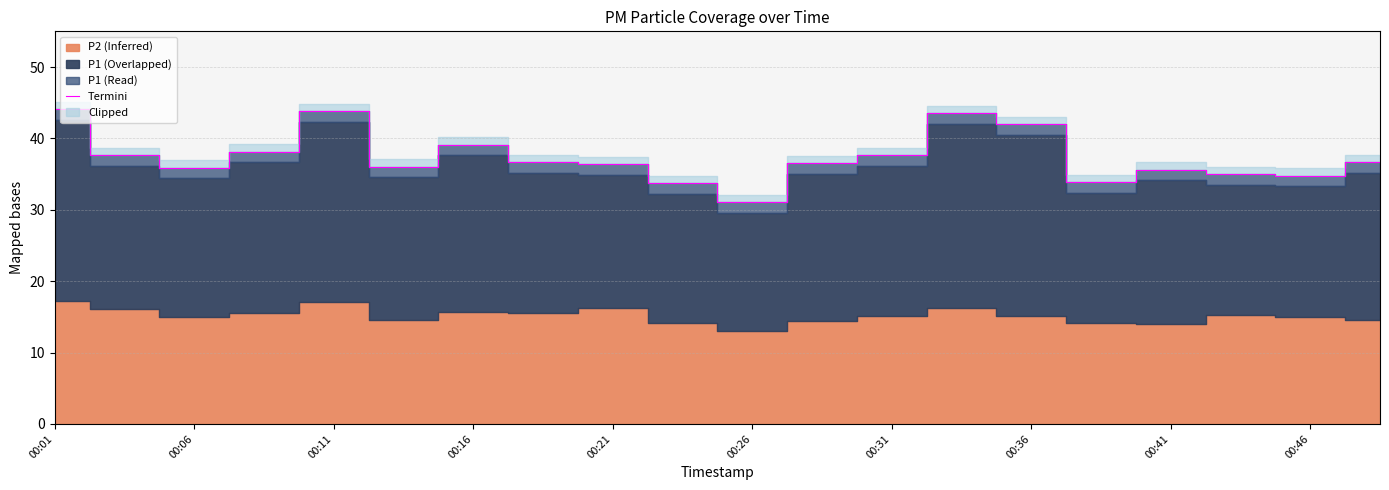

Does the chart have visible grid lines?

Yes